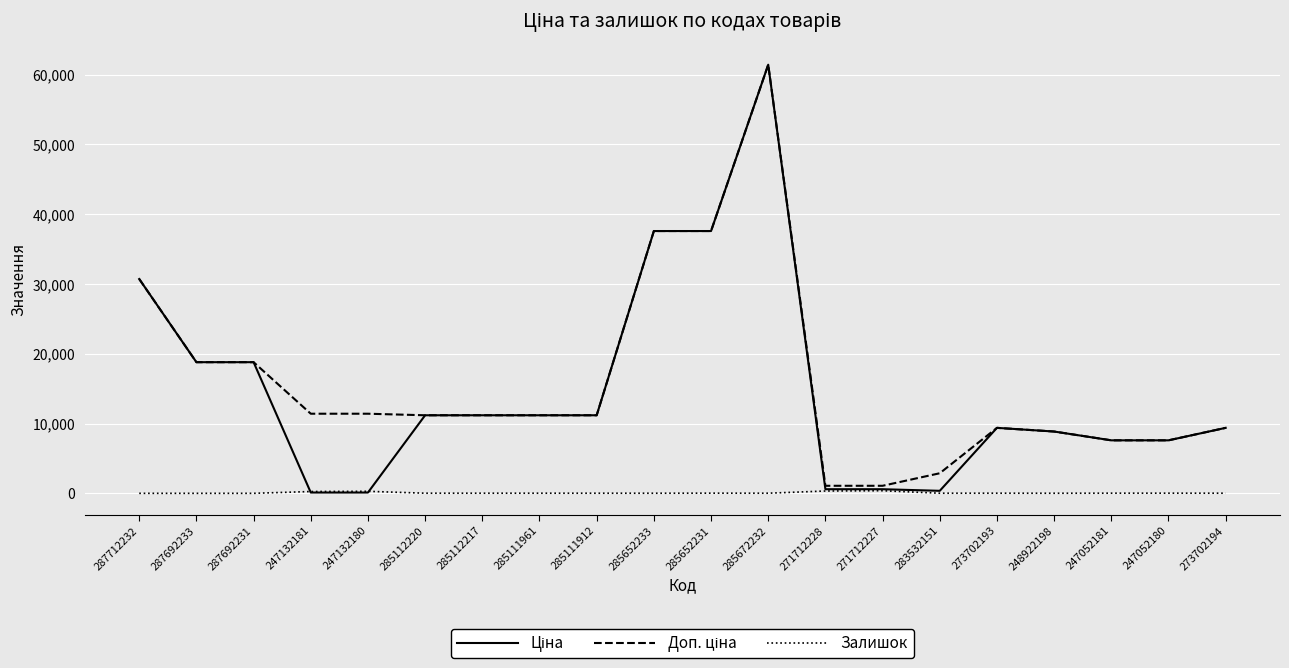

At how many categories does at least one series exceed 40632?

1